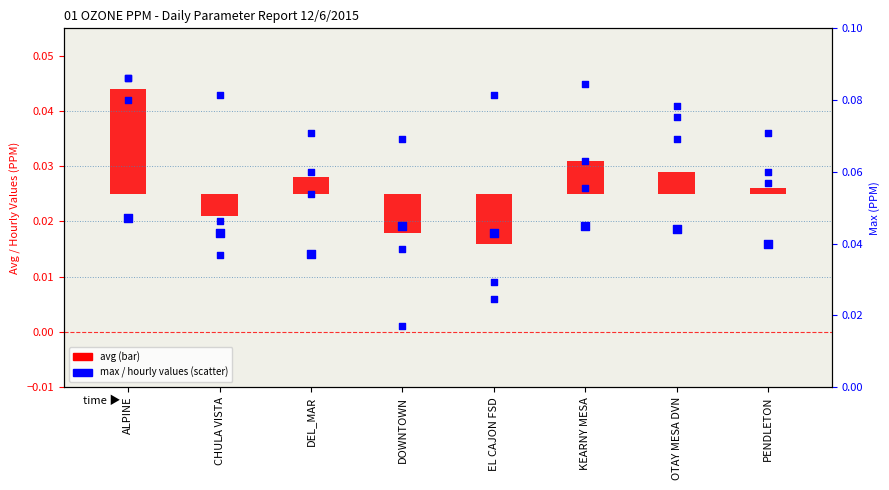

What is the total value across all series at DEL_MAR?

0.1